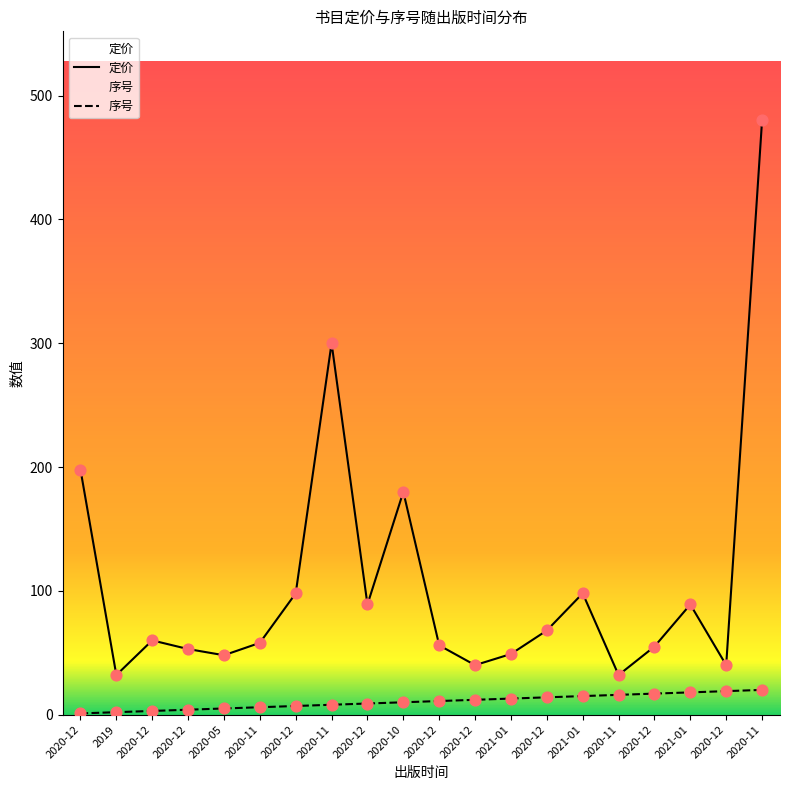

At how many categories does at least one series exceed 177?

4